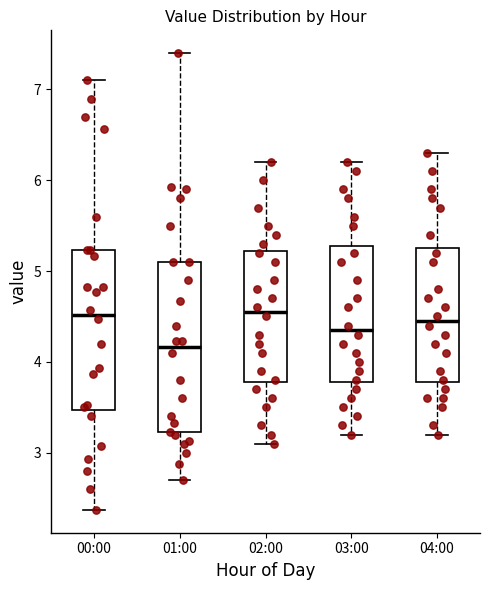

Reading left to right, read every box against the y-axis: the position of its median line, the range the box covers, and the ends of its whiskers. The values are not printed on the chart, so give them approximately, as read against the axis.

00:00: median 4.5, box 3.5 to 5.2, whiskers 2.4 to 7.1
01:00: median 4.2, box 3.2 to 5.1, whiskers 2.7 to 7.4
02:00: median 4.6, box 3.8 to 5.2, whiskers 3.1 to 6.2
03:00: median 4.4, box 3.8 to 5.3, whiskers 3.2 to 6.2
04:00: median 4.5, box 3.8 to 5.3, whiskers 3.2 to 6.3